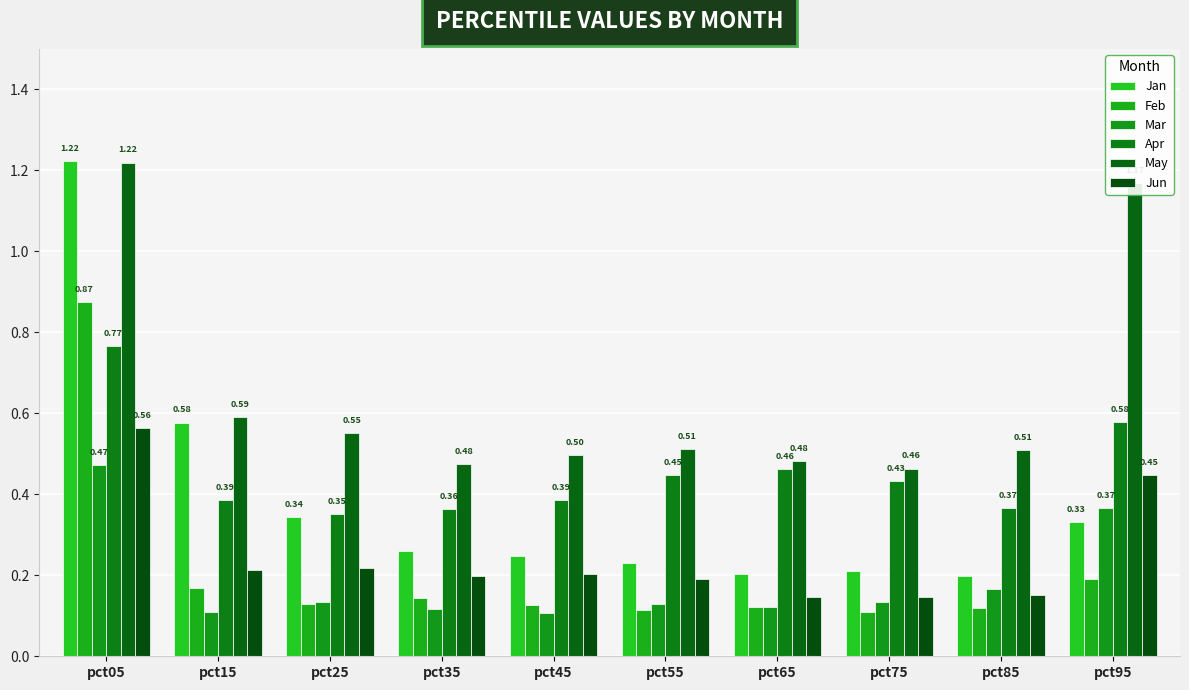

What is the lowest value of the Apr series?

0.4